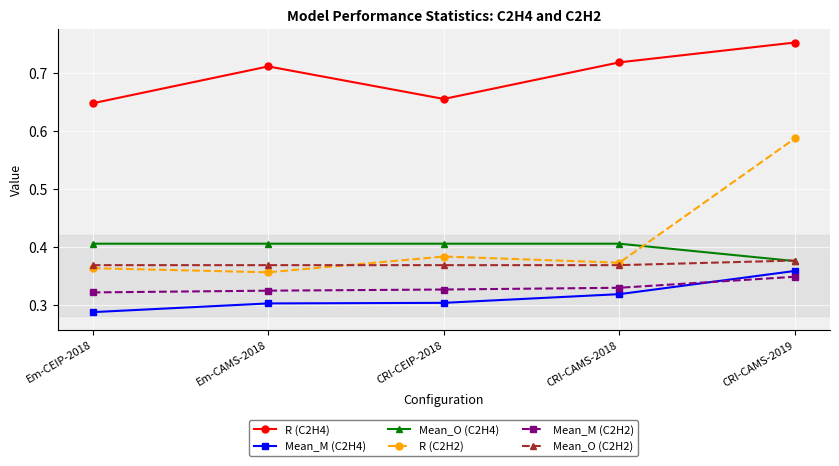

True or false: Mean_O (C2H2) and Mean_M (C2H2) intersect in this chart.

False